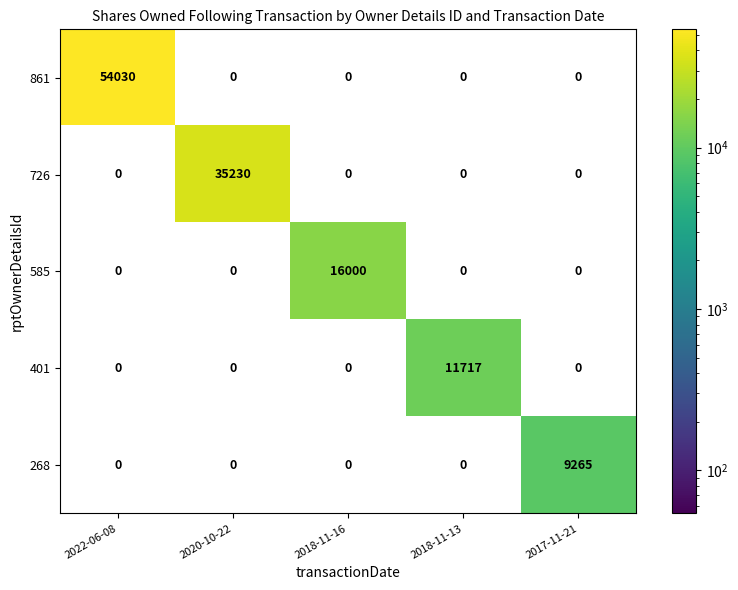

Is it true that 585 equals -5057 at 2018-11-13?

False